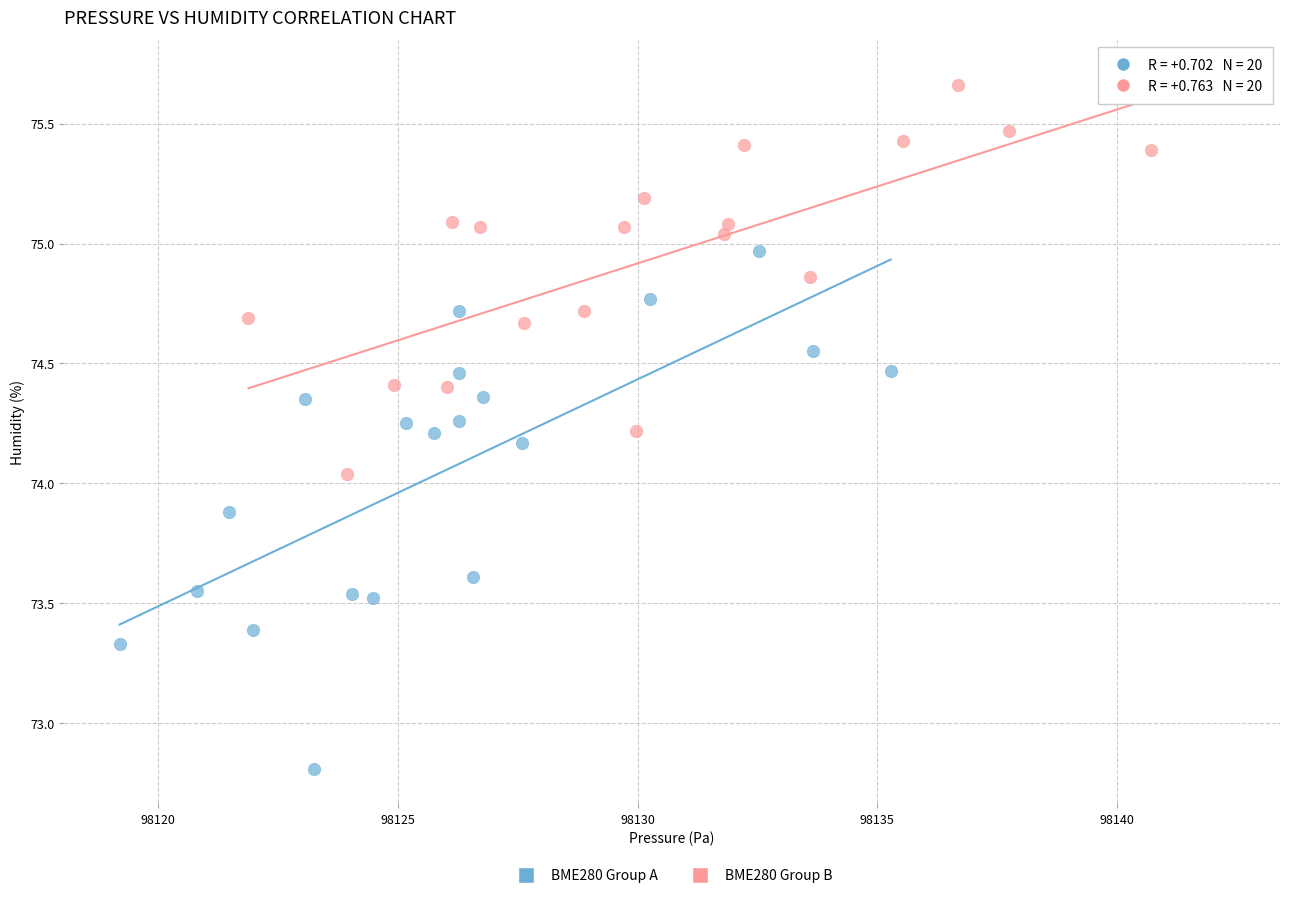

Which series contains the highest Y value?

BME280 Group B